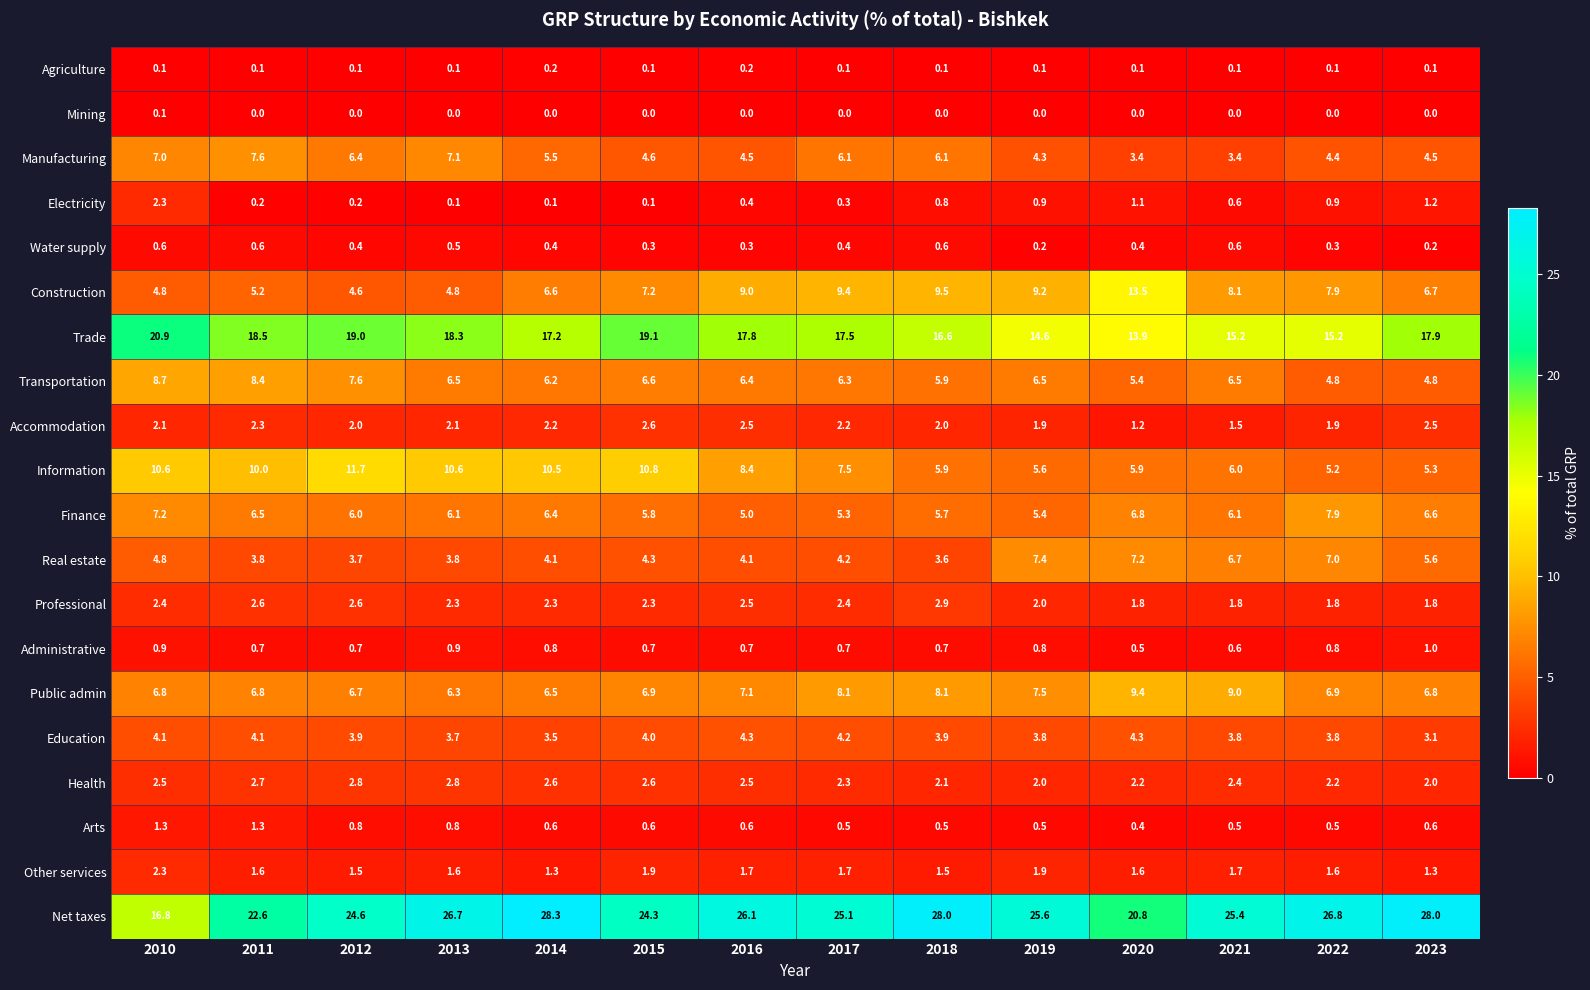

What is the average value of the Transportation series?

6.5